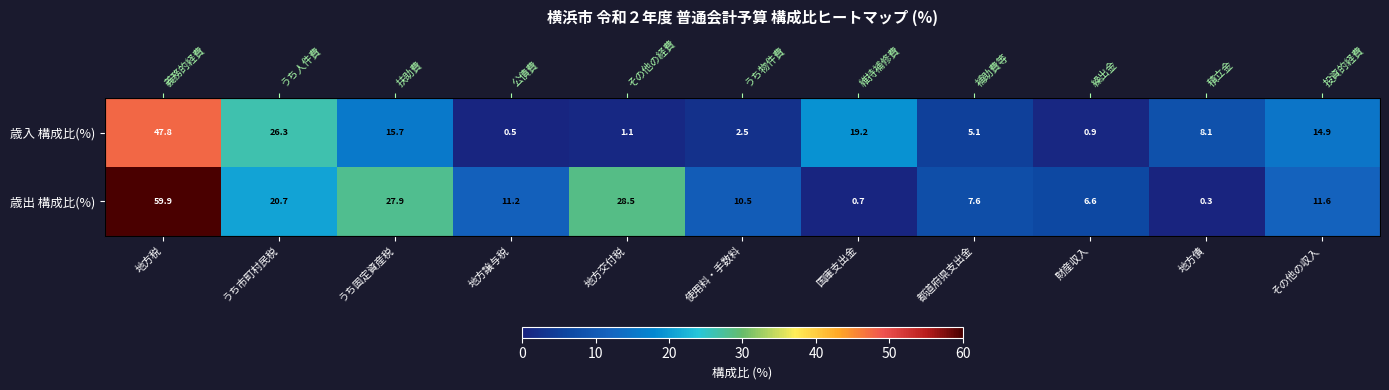

Is it true that 歳出 構成比(%) equals 14.5 at うち市町村民税?

False